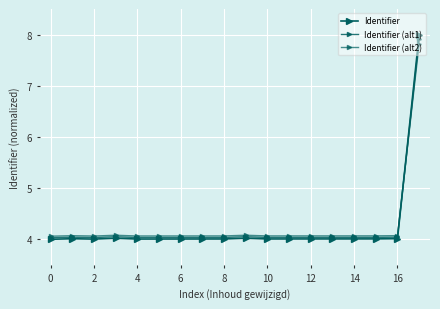

Does the chart have visible grid lines?

Yes